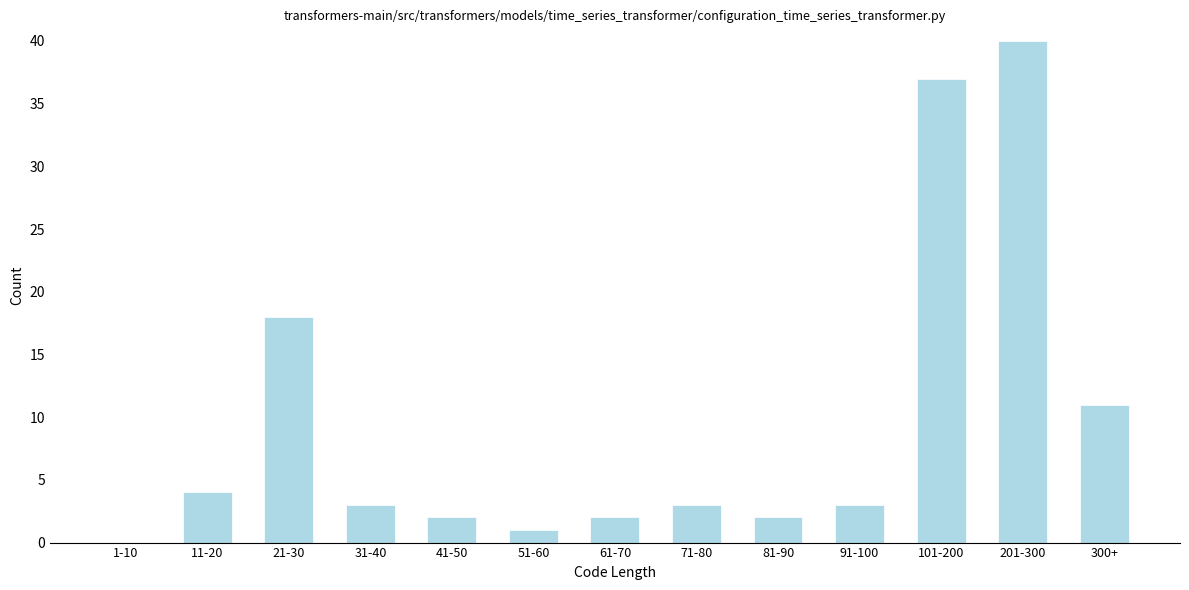

Reading left to right, transcribe all the data shown in this chart.

1-10=0	11-20=4	21-30=18	31-40=3	41-50=2	51-60=1	61-70=2	71-80=3	81-90=2	91-100=3	101-200=37	201-300=40	300+=11